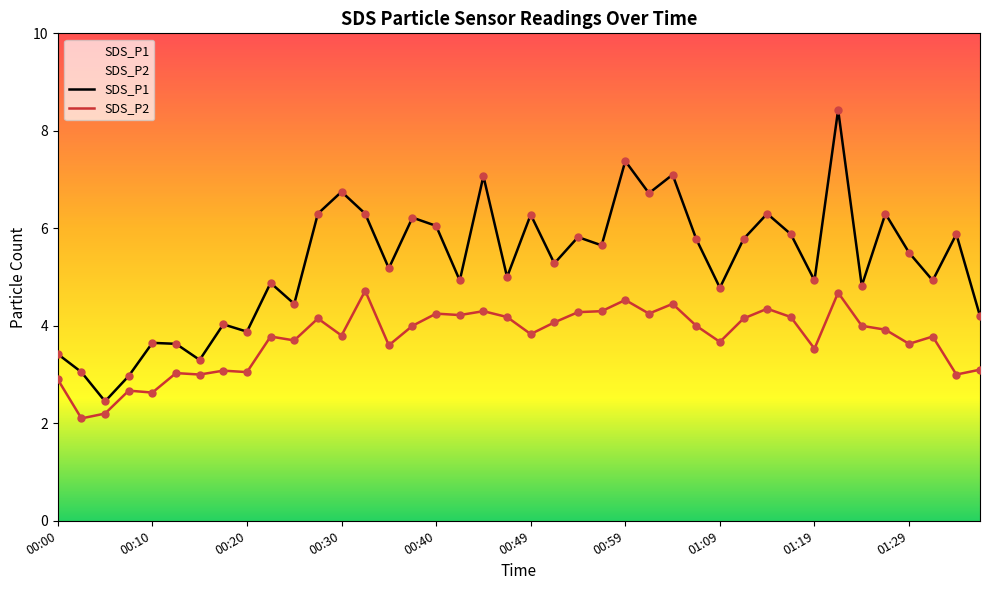

At how many categories does at least one series exceed 5?

22